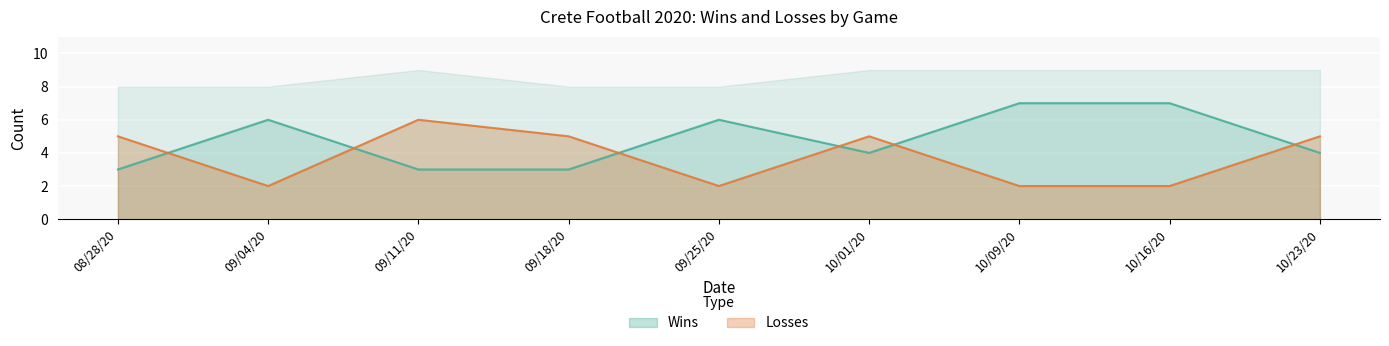

How many series are shown in this chart?

2